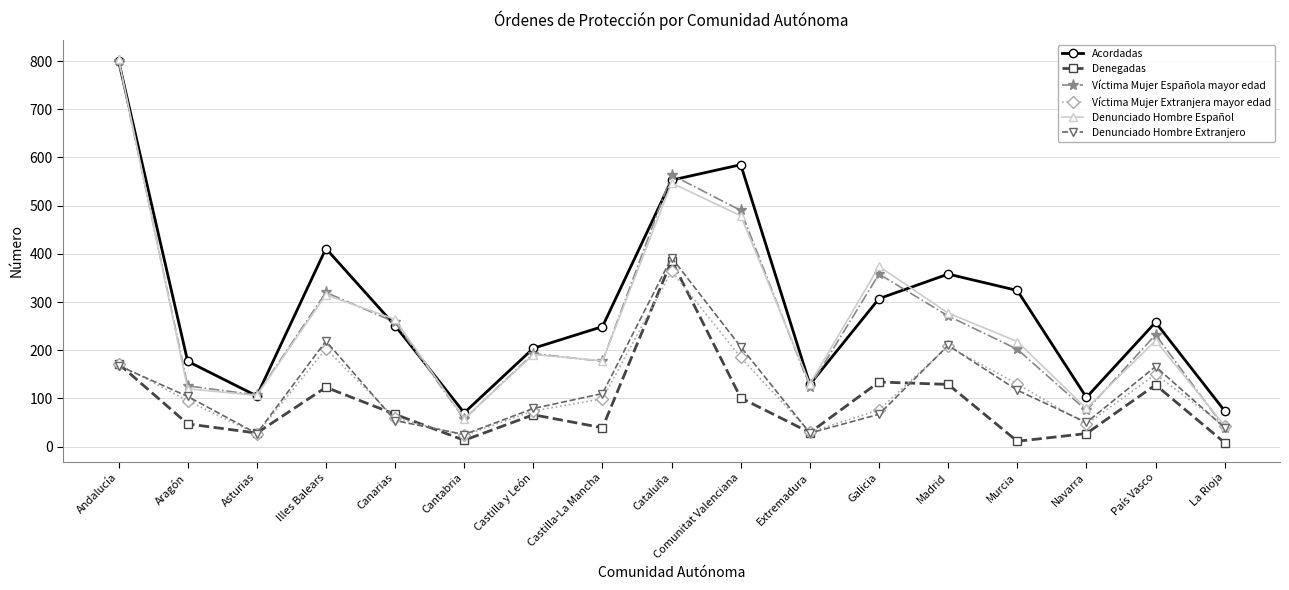

Is this an area chart (filled region under the line)?

No